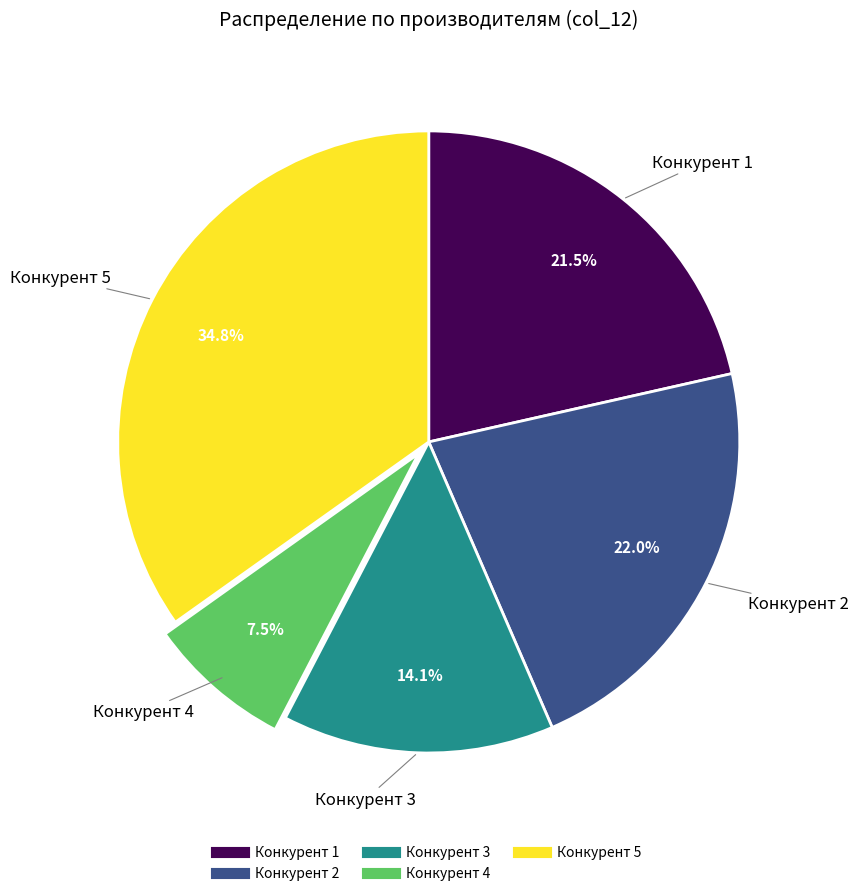

What is the smallest slice in the pie chart?

Конкурент 4